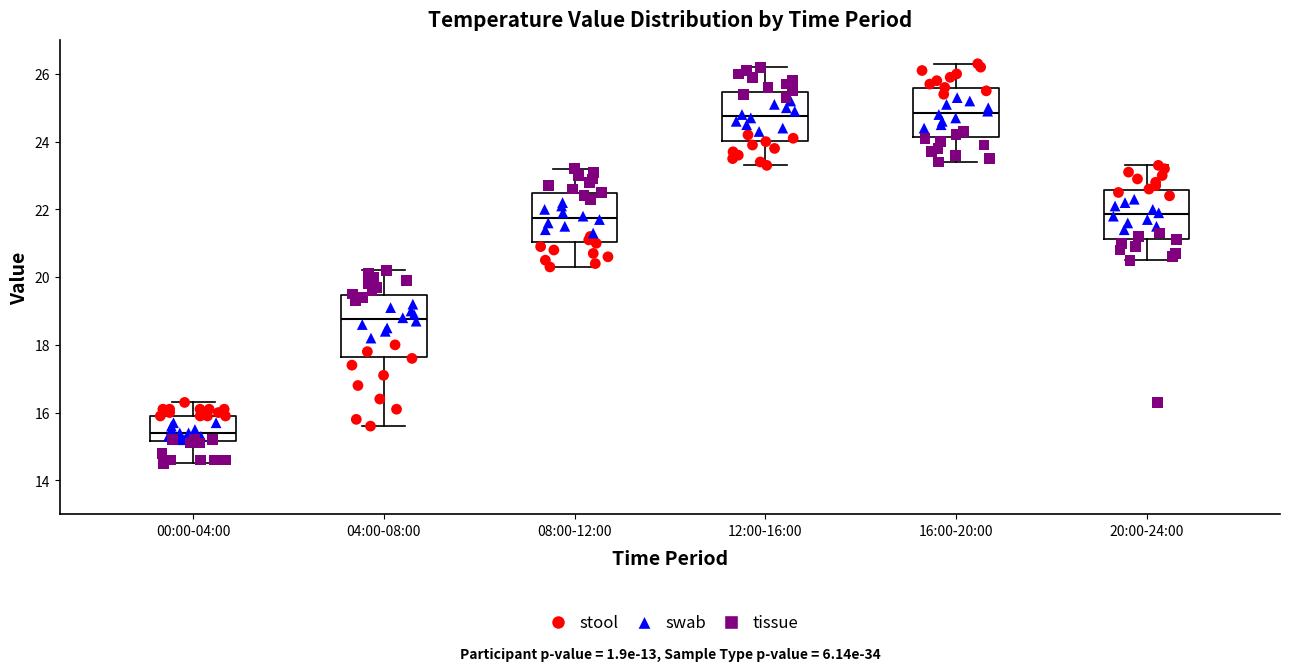

Where is the lower edge of the box for 16:00-20:00 on the y-axis? The values are not printed on the chart, so give them approximately, as read against the axis.

24.2